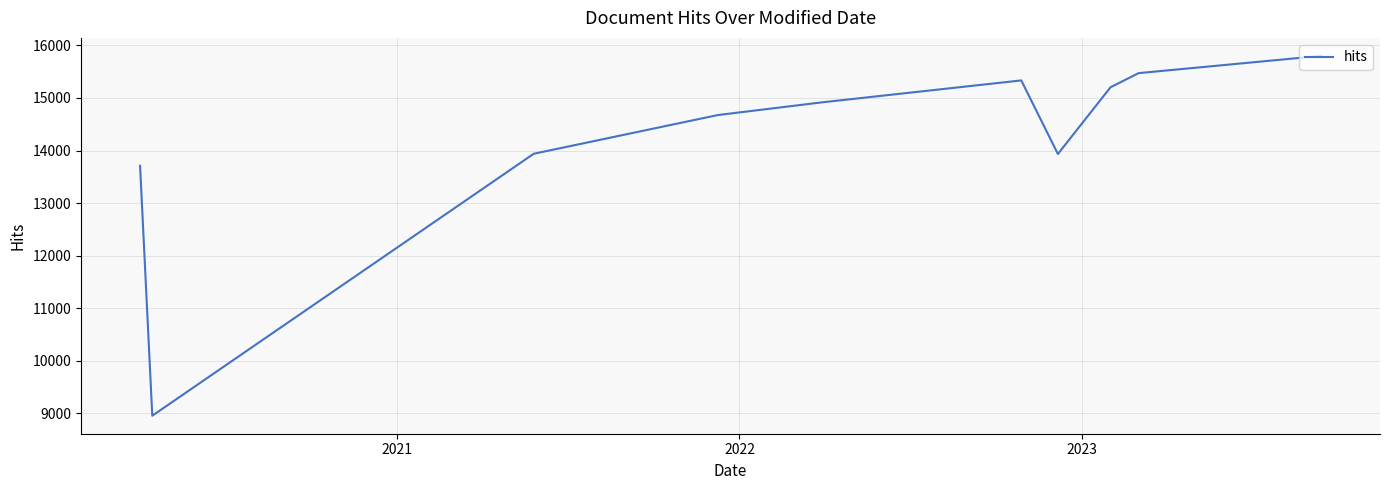

What is the maximum value shown in the chart?

15801